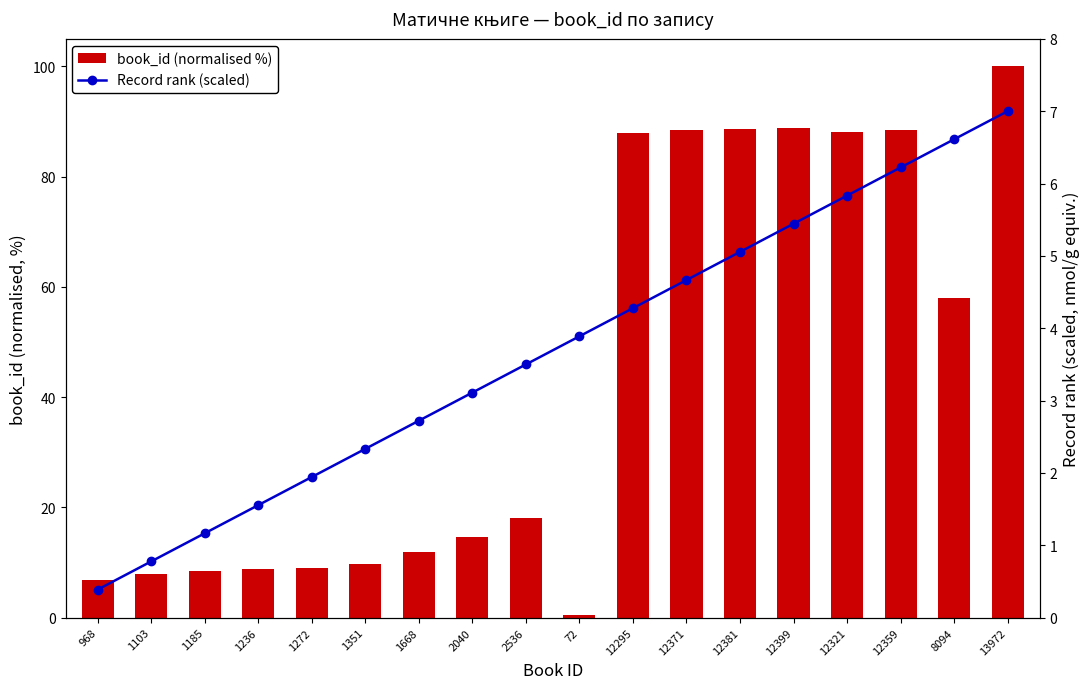

Does the chart contain any negative values?

No